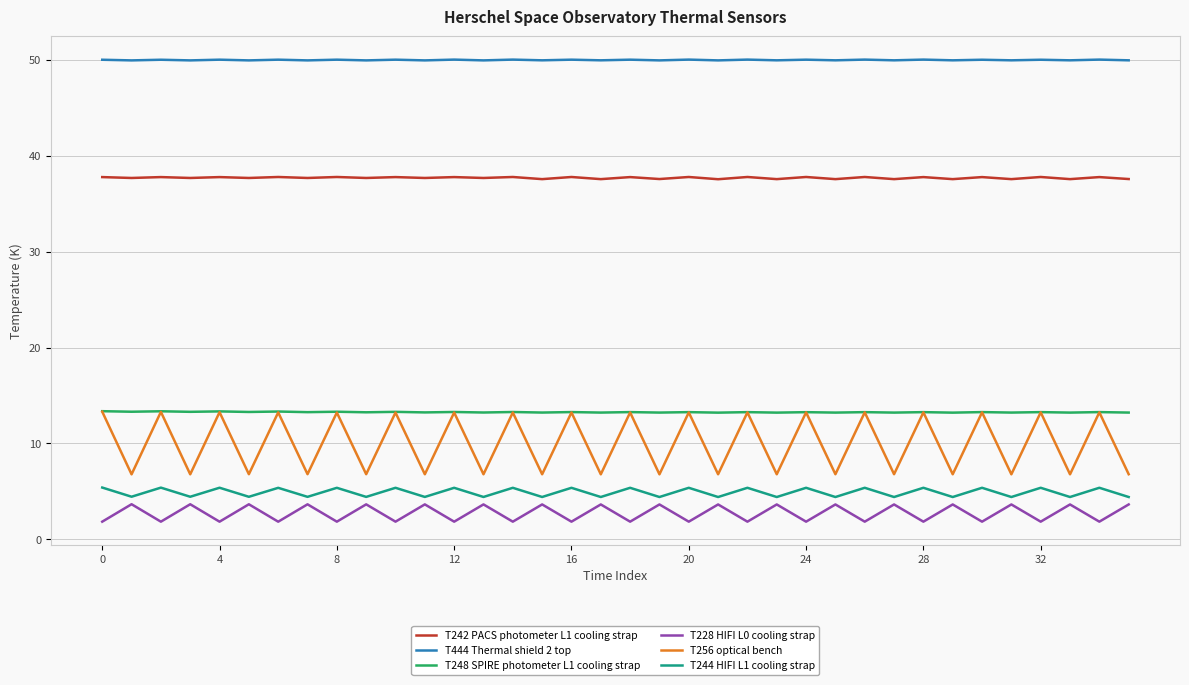

What is the lowest value of the T228 HIFI L0 cooling strap series?

1.8